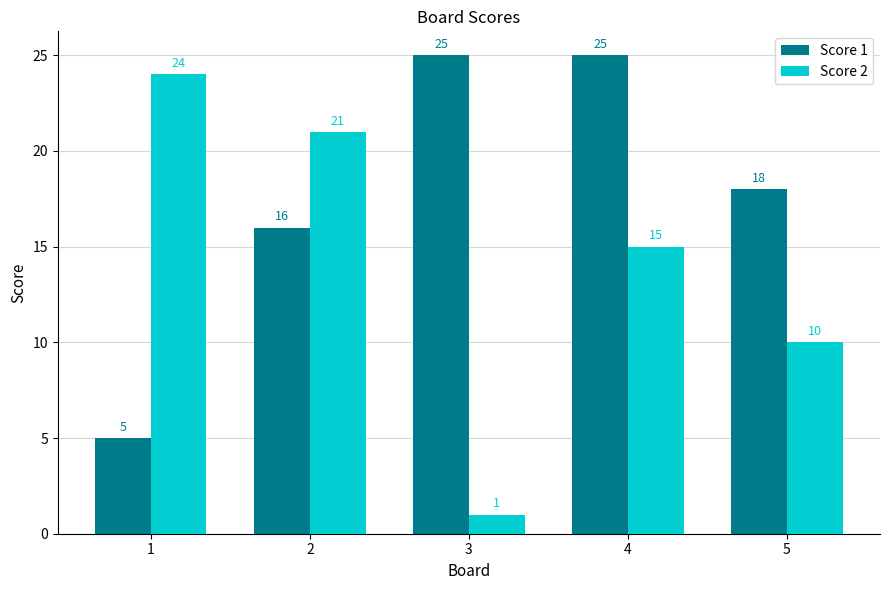

Is the value of Score 1 at 1 greater than the value of Score 2 at 1?

No